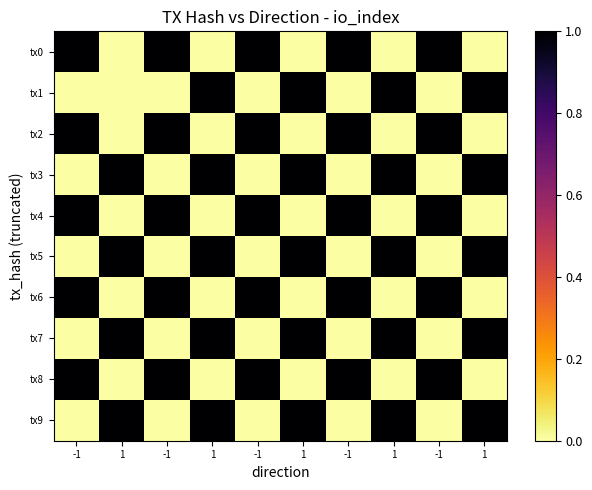

How many distinct data groups are displayed?

10